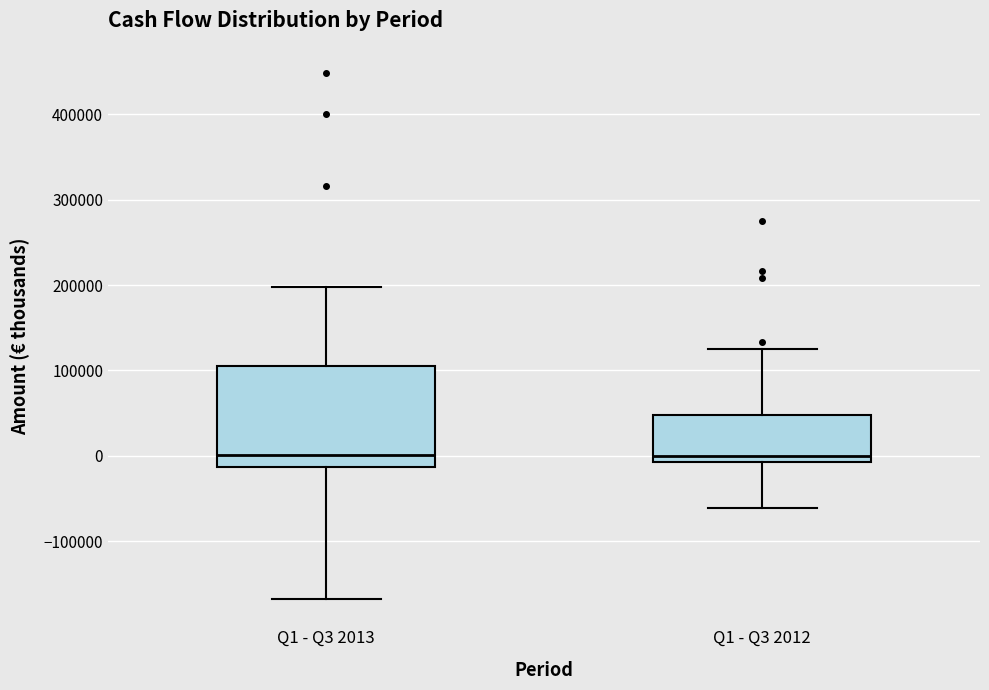

Where does the lower whisker of the box for Q1 - Q3 2013 end on the y-axis? The values are not printed on the chart, so give them approximately, as read against the axis.

-170000